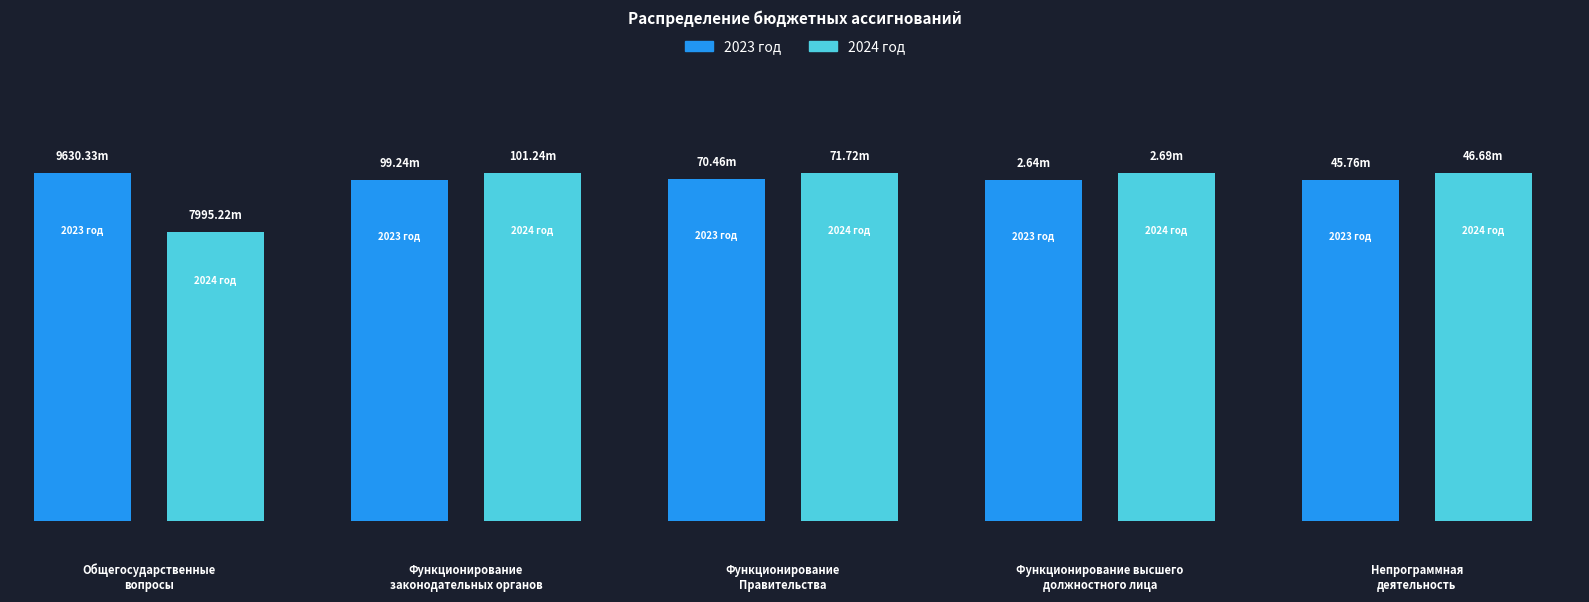

What is the sum of all 2023 год values?

9848428.3